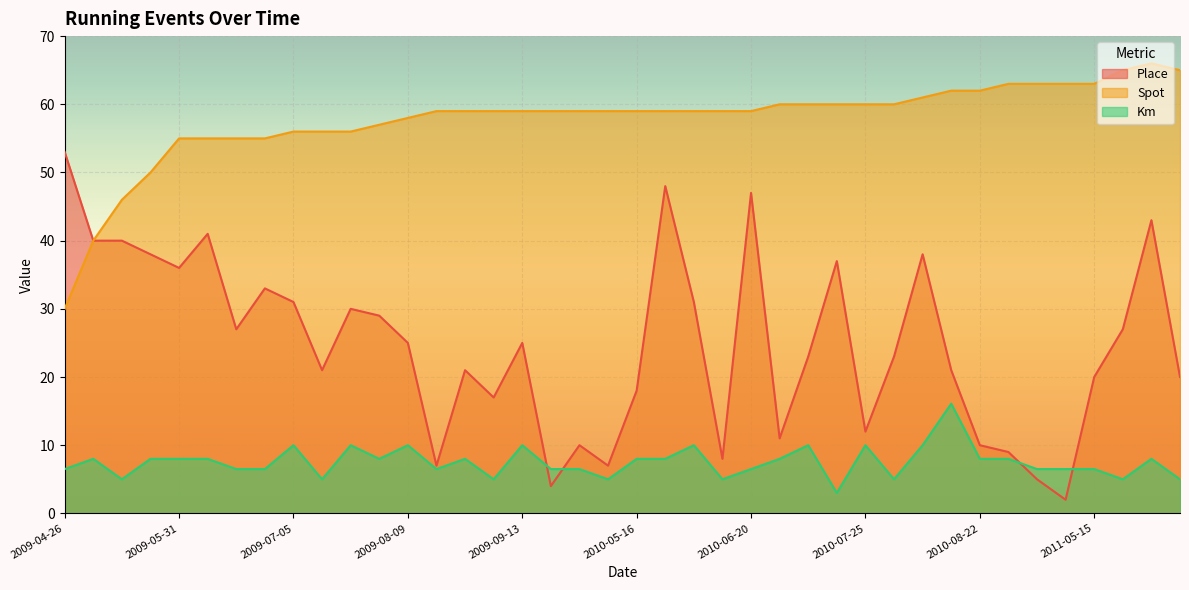

What are all the series names shown in the legend?

Place, Spot, Km